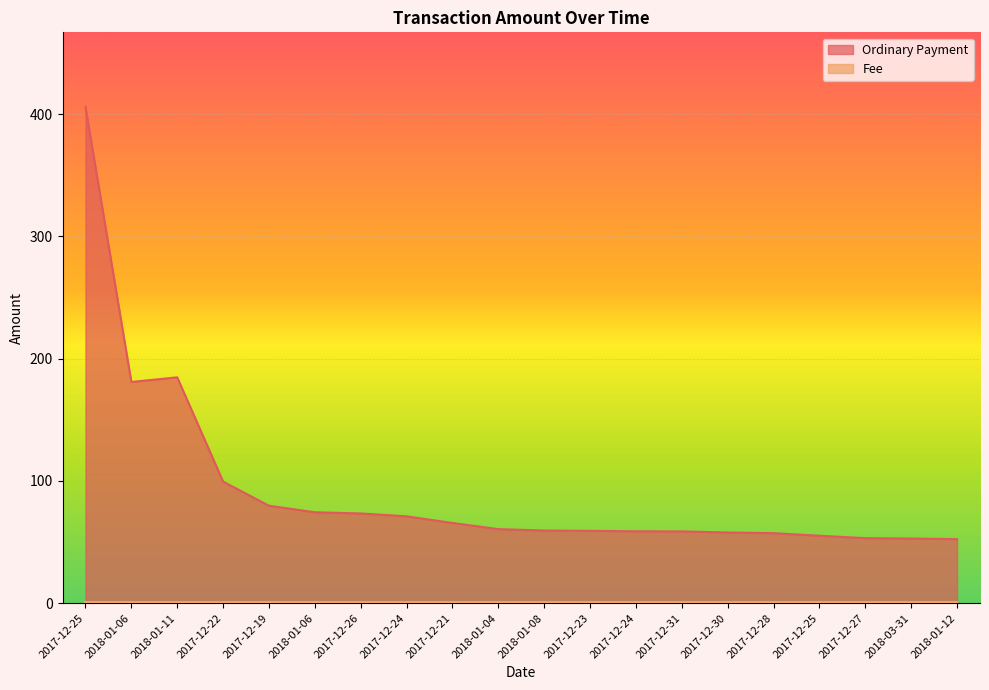

What is the smallest value displayed?

1.0